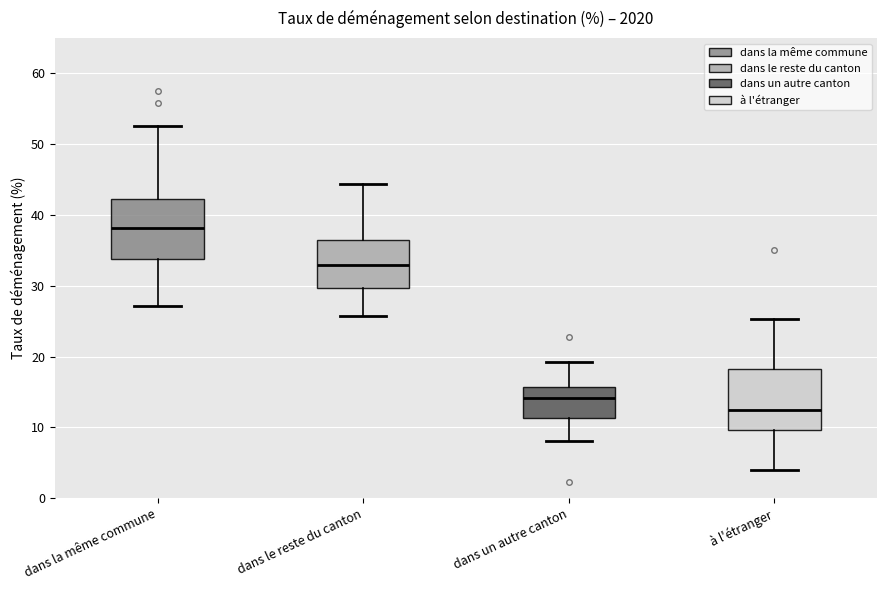

Reading left to right, transcribe this box plot: for each box, give where its median line is, the range the box spans, and where its two whiskers end, as read against the y-axis. The values are not printed on the chart, so give them approximately, as read against the axis.

dans la même commune: median 38, box 34 to 42, whiskers 27 to 53
dans le reste du canton: median 33, box 30 to 36, whiskers 26 to 44
dans un autre canton: median 14, box 11 to 16, whiskers 8 to 19
à l'étranger: median 12, box 10 to 18, whiskers 4 to 25